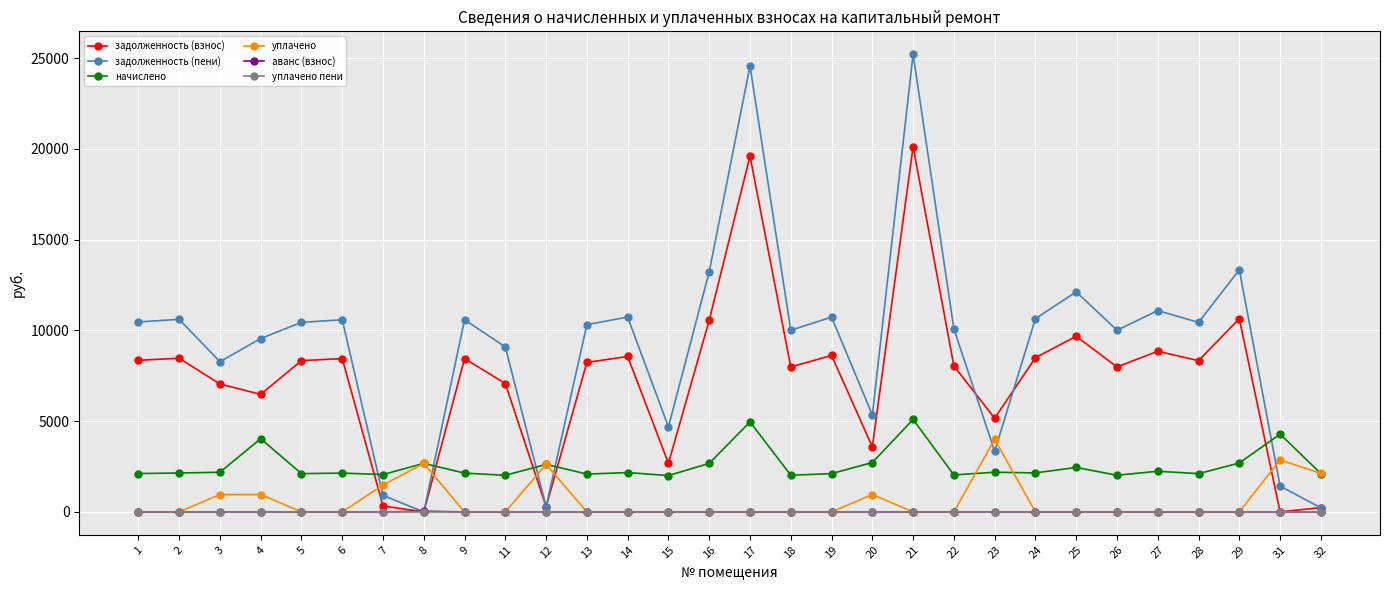

The value of задолженность (взнос) at 15 is 3891.4. True or false?

False